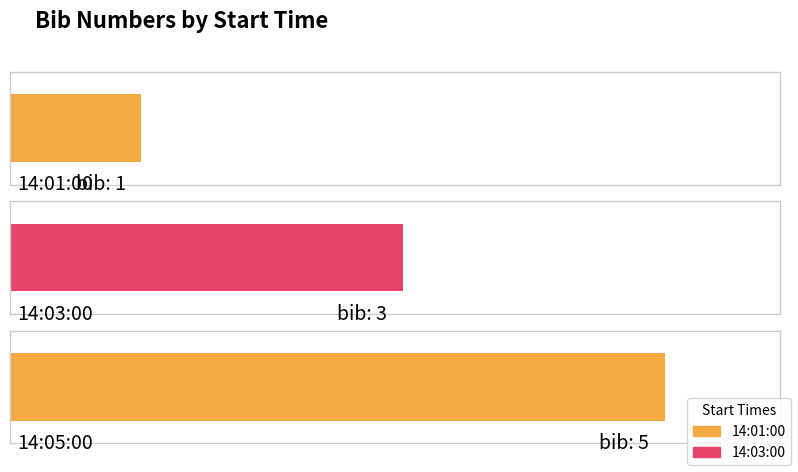

True or false: the data shows 4 at 14:03:00.

False